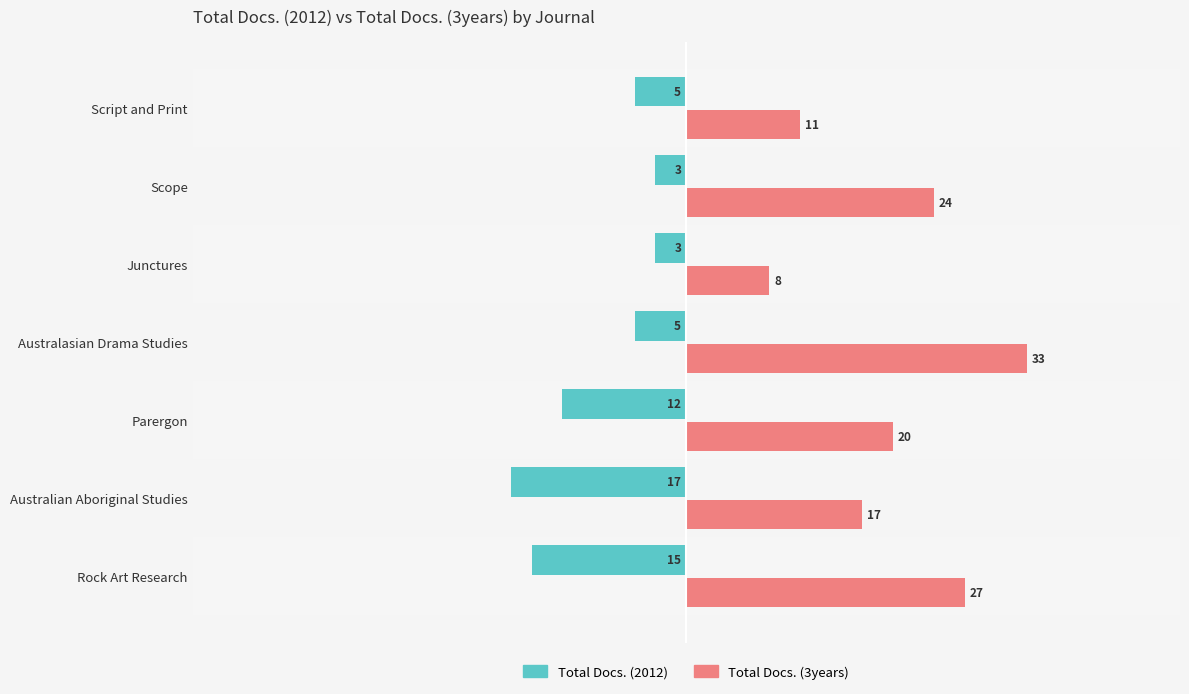

Between Australian Aboriginal Studies and Parergon, which series saw the biggest shift?

Total Docs. (2012)